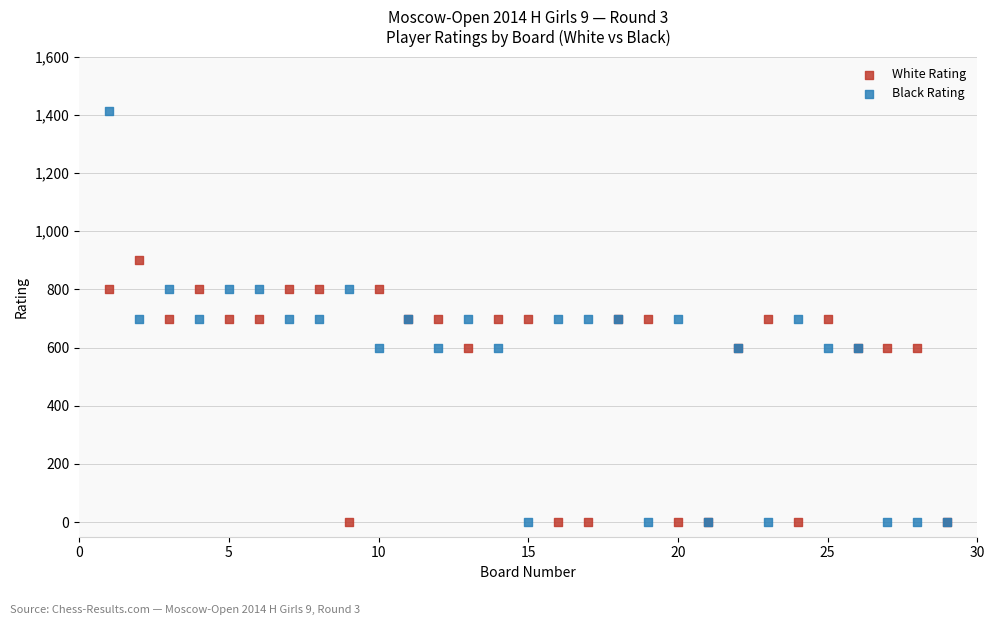

Which series has the widest spread of Y values?

Black Rating